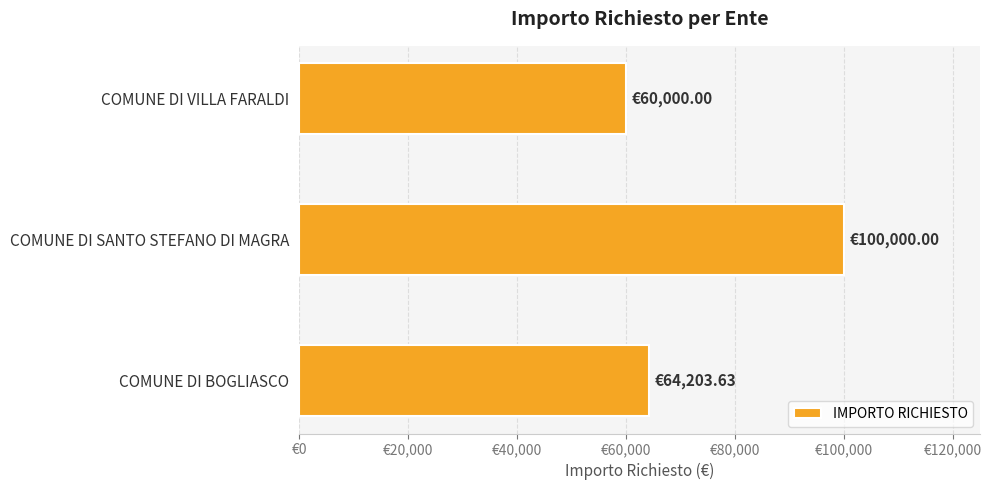

What is the maximum value shown in the chart?

100000.0